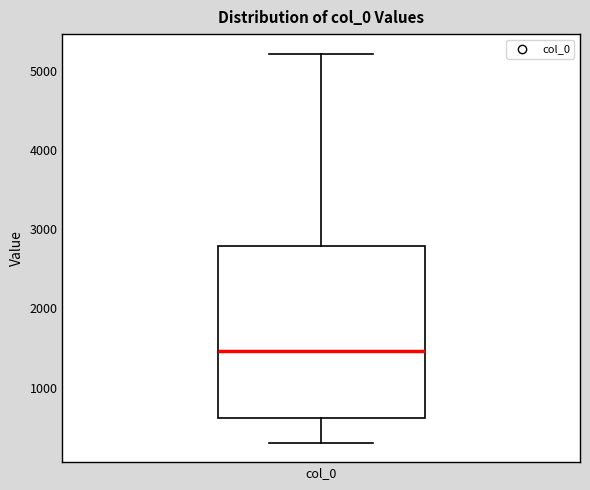

Transcribe this box plot: give where the median line is, the range the box spans, and where the two whiskers end, as read against the y-axis. The values are not printed on the chart, so give them approximately, as read against the axis.

median 1500, box 600 to 2800, whiskers 300 to 5200